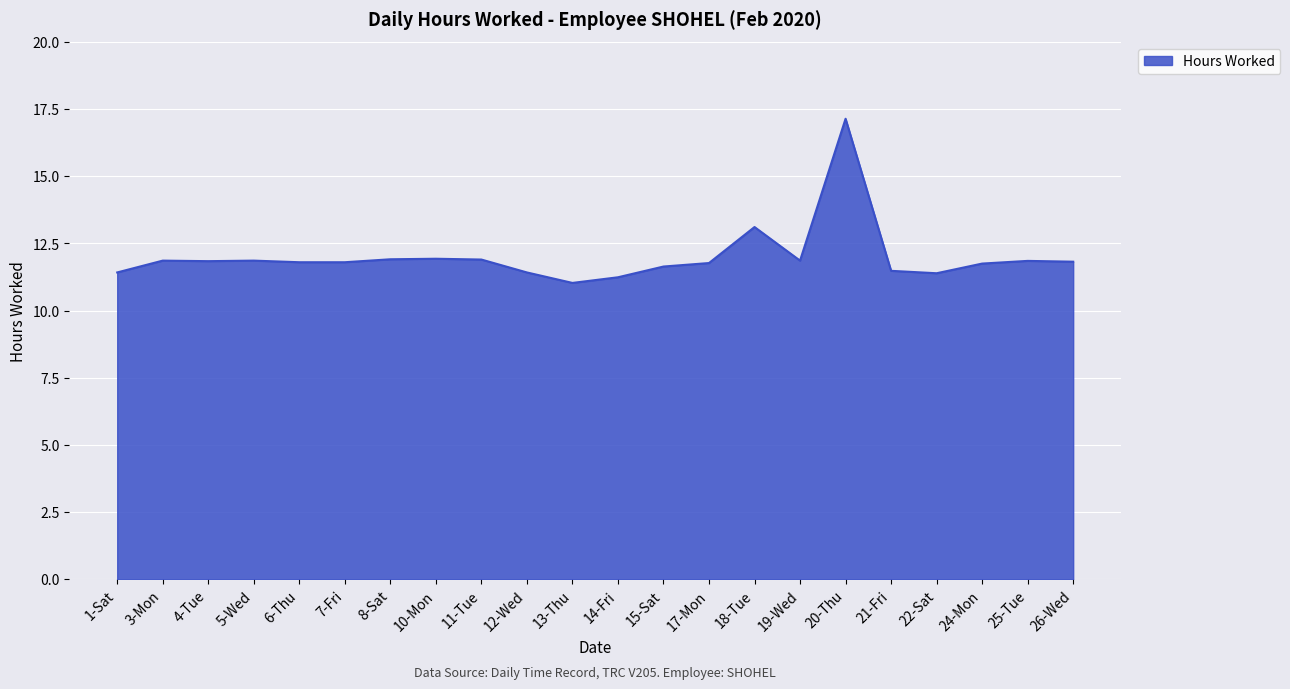

What is the difference between the maximum and minimum values?

6.1